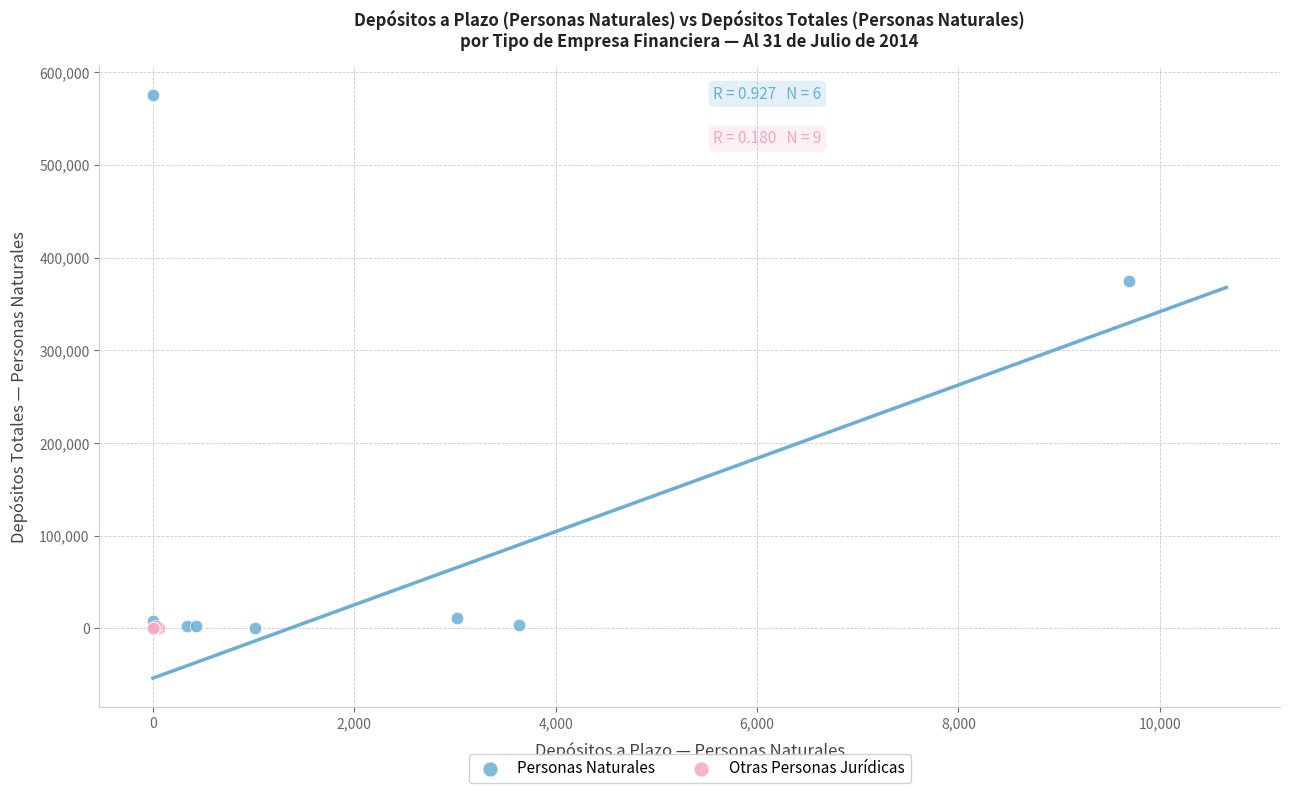

Which series has the widest spread of Y values?

Personas Naturales